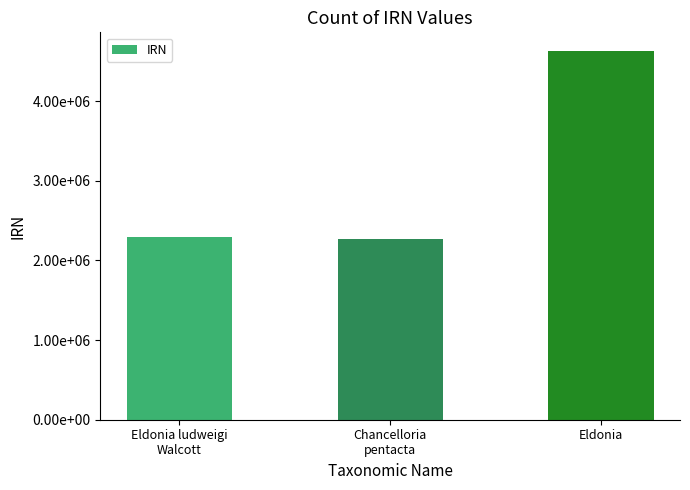

The value at Eldonia is 4632704. True or false?

True